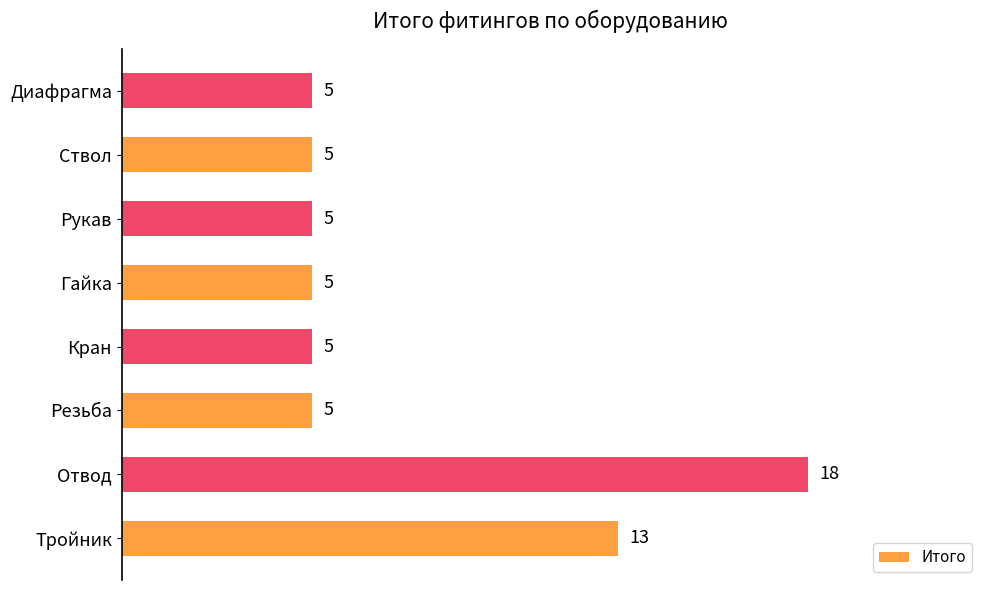

What is the maximum value shown in the chart?

18